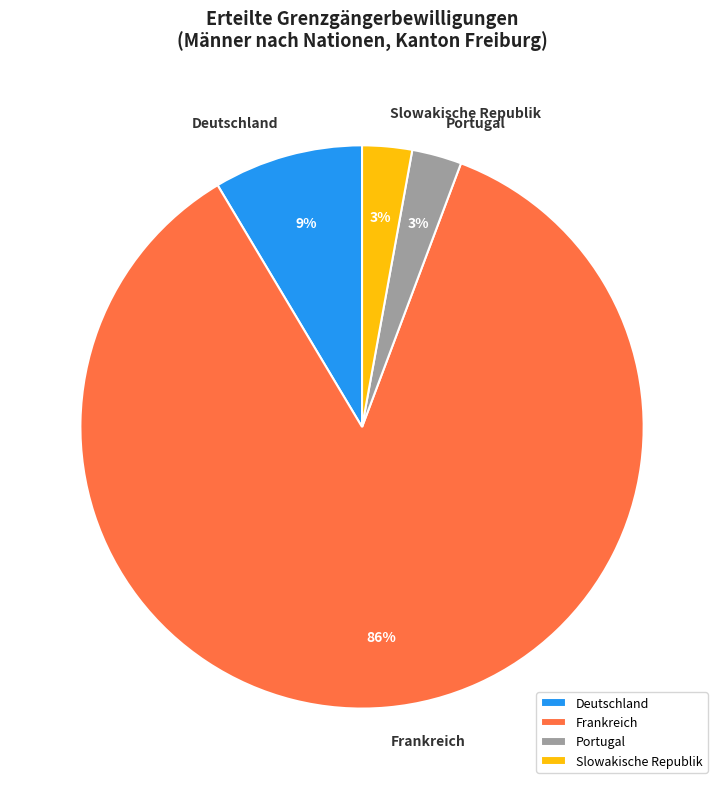

Approximately how many times larger is the value at Slowakische Republik compared to Portugal?

1.0